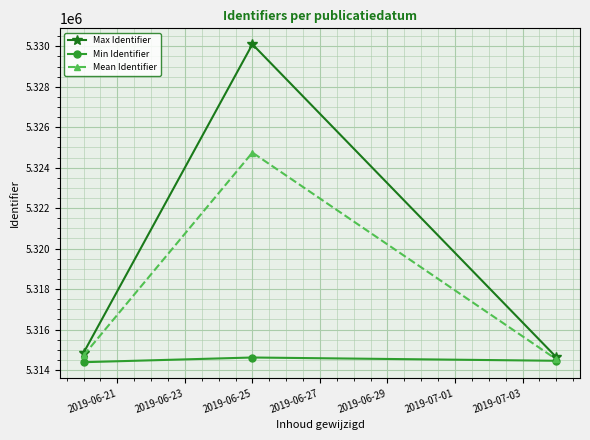

Reading left to right, what are all the values shown in this chart?

Max Identifier: 5314847	5330101	5314630
Min Identifier: 5314385	5314617	5314455
Mean Identifier: 5314718	5324746	5314528